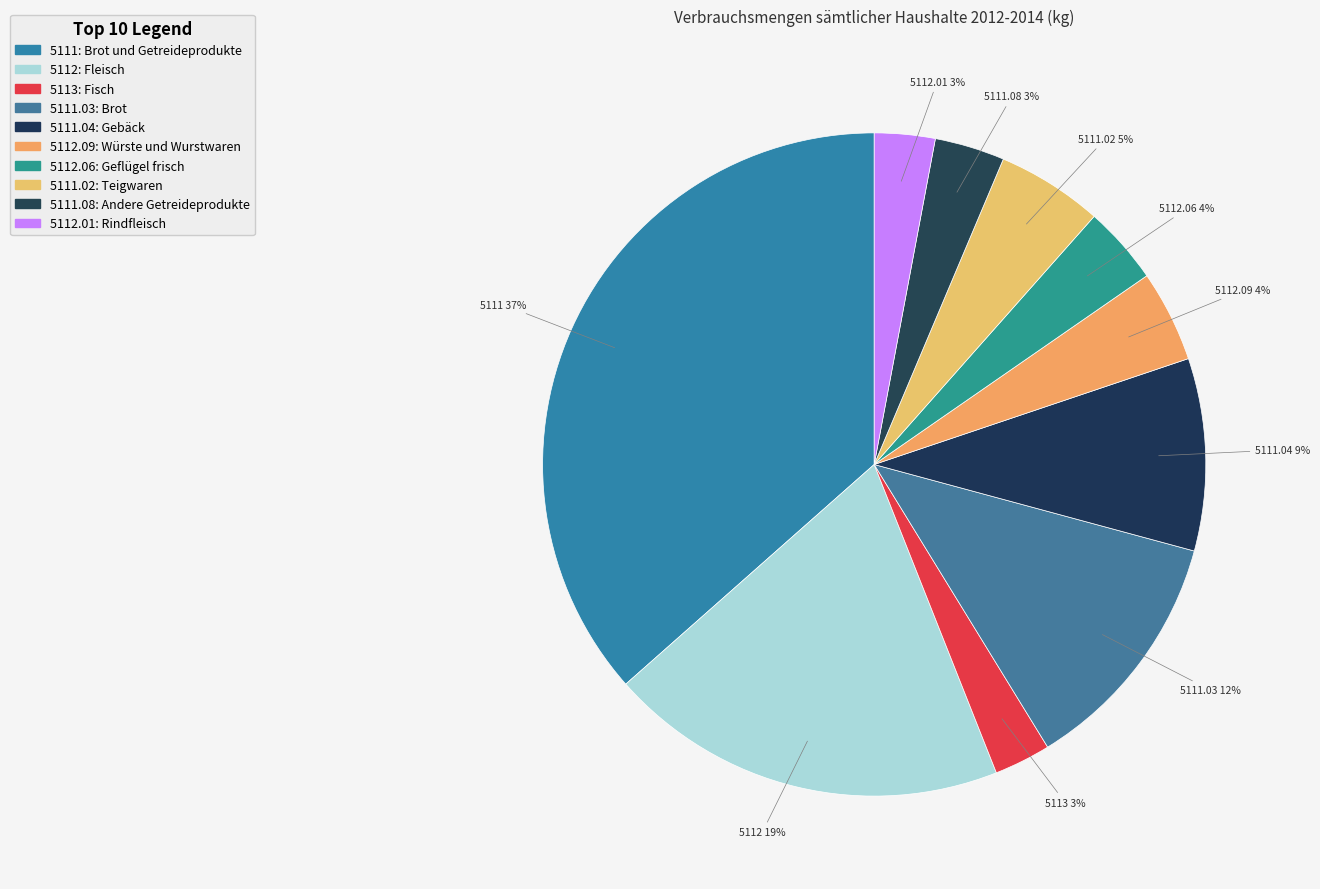

To the nearest percent, what percentage of the pie is 5111.08: Andere Getreideprodukte?

3%